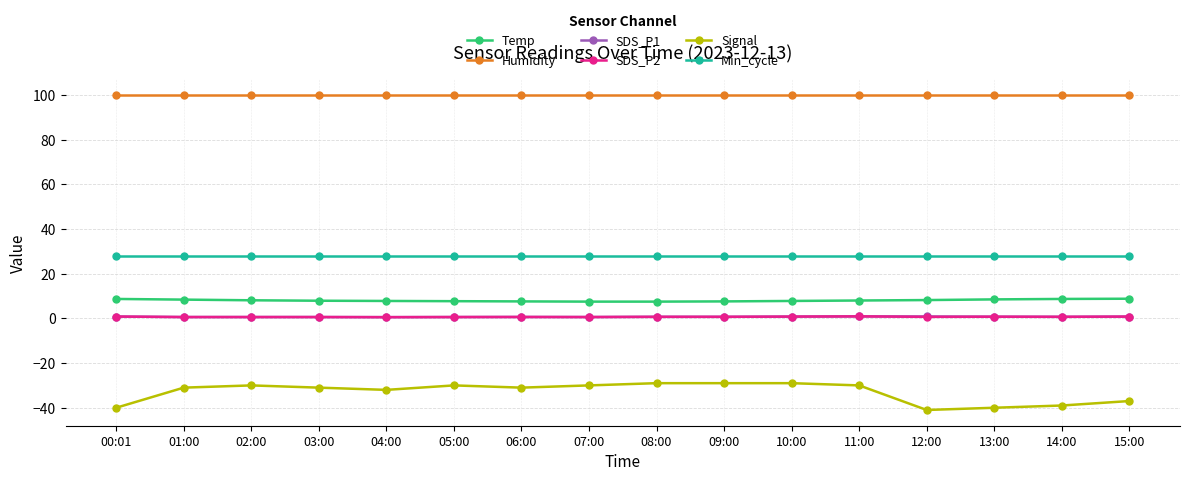

What are all the series names shown in the legend?

Temp, Humidity, SDS_P1, SDS_P2, Signal, Min_cycle